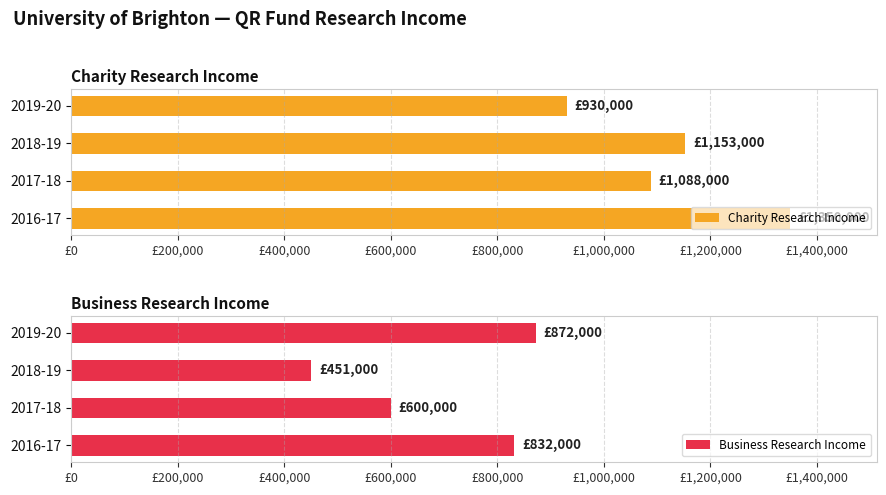

What is the sum of all Charity Research Income values?

4521000